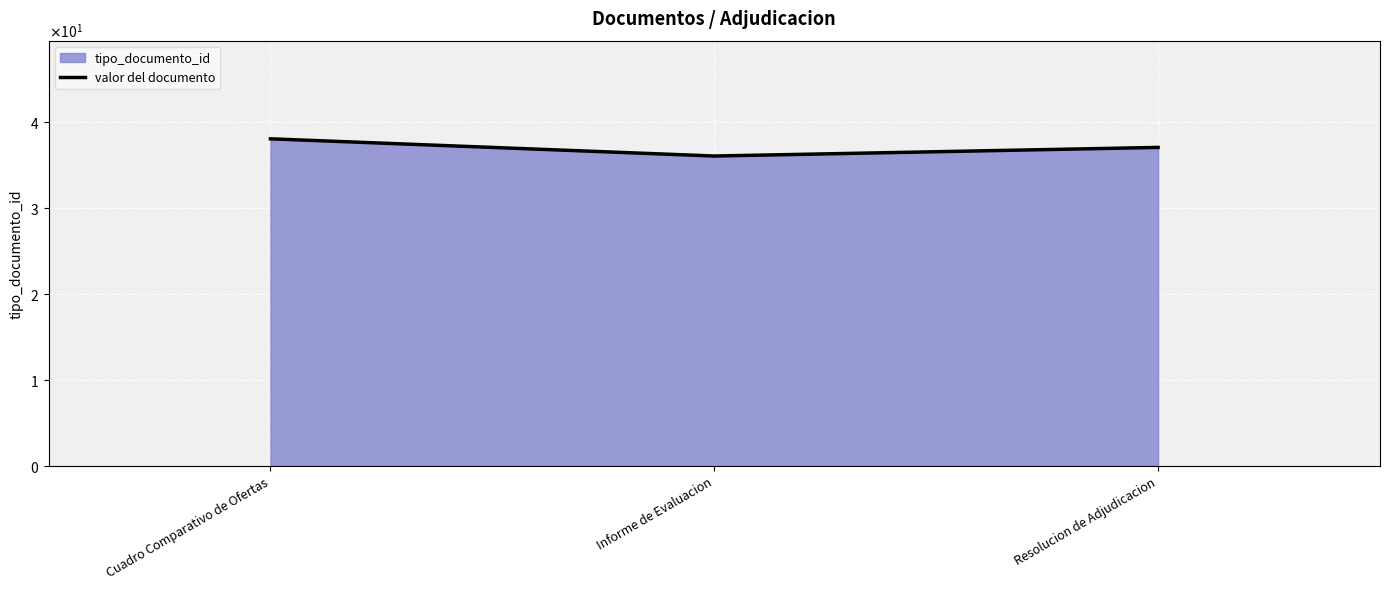

True or false: the data shows 61 at Informe de Evaluacion.

False